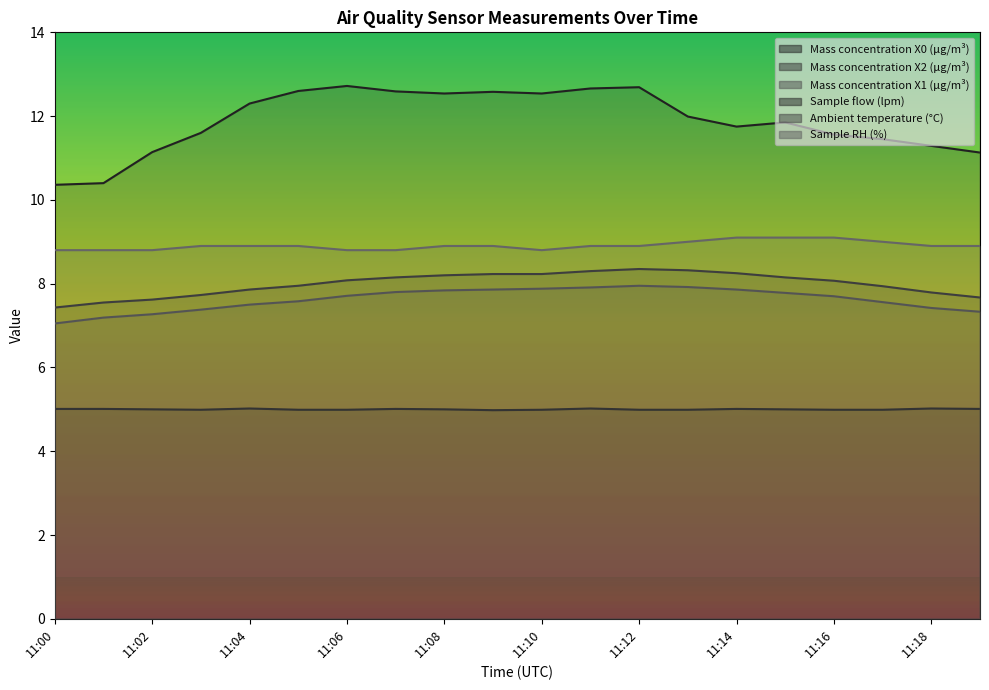

At which category does the chart reach its minimum across all series?

11:09